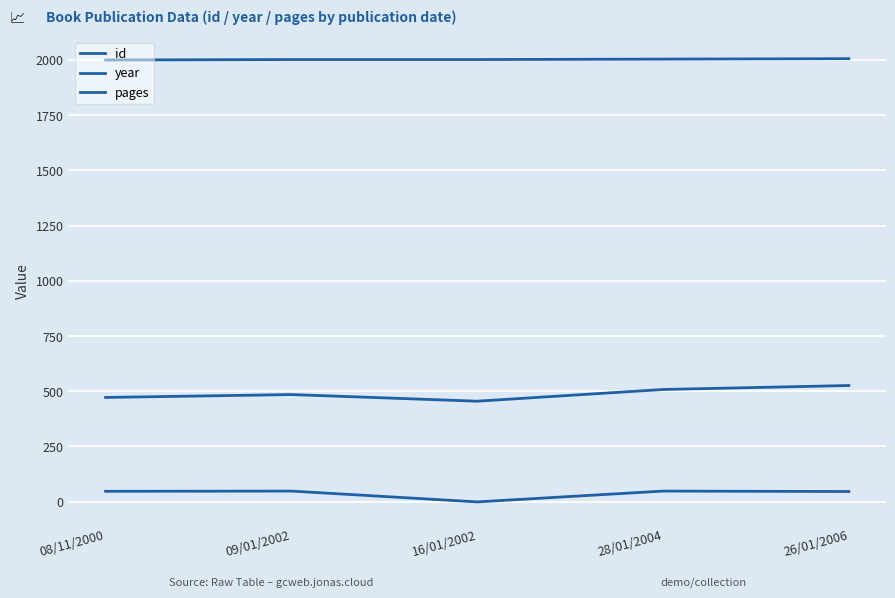

Is this an area chart (filled region under the line)?

No